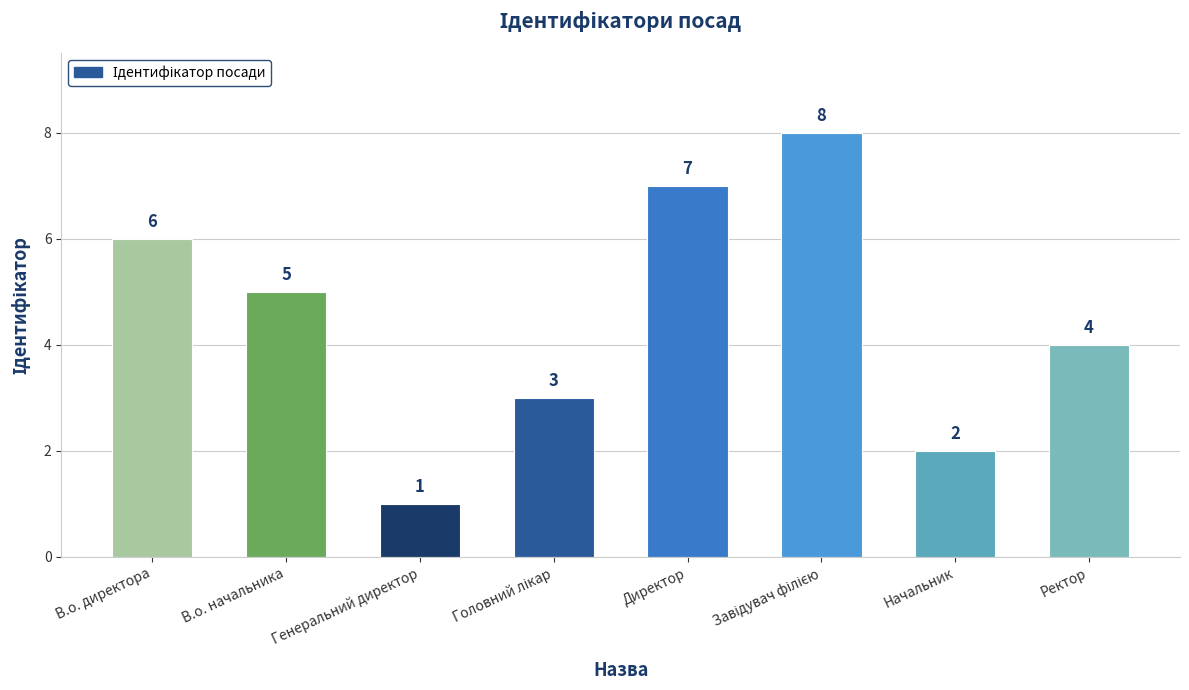

Where is the data nearest to the value 4?

Ректор